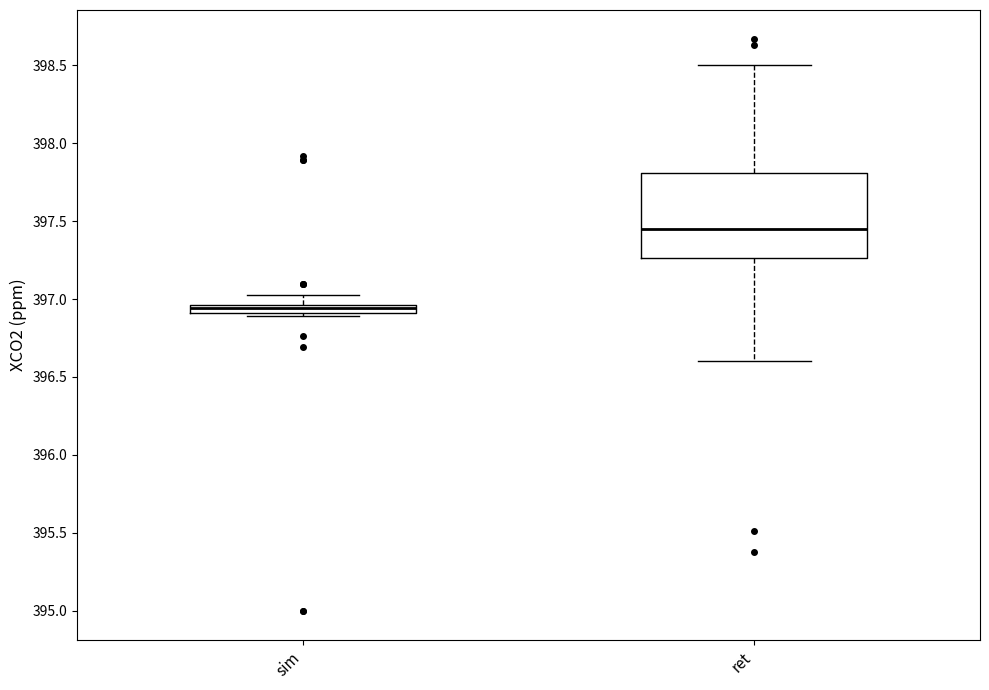

Which box is the tallest, from its lower edge to its upper edge?

ret